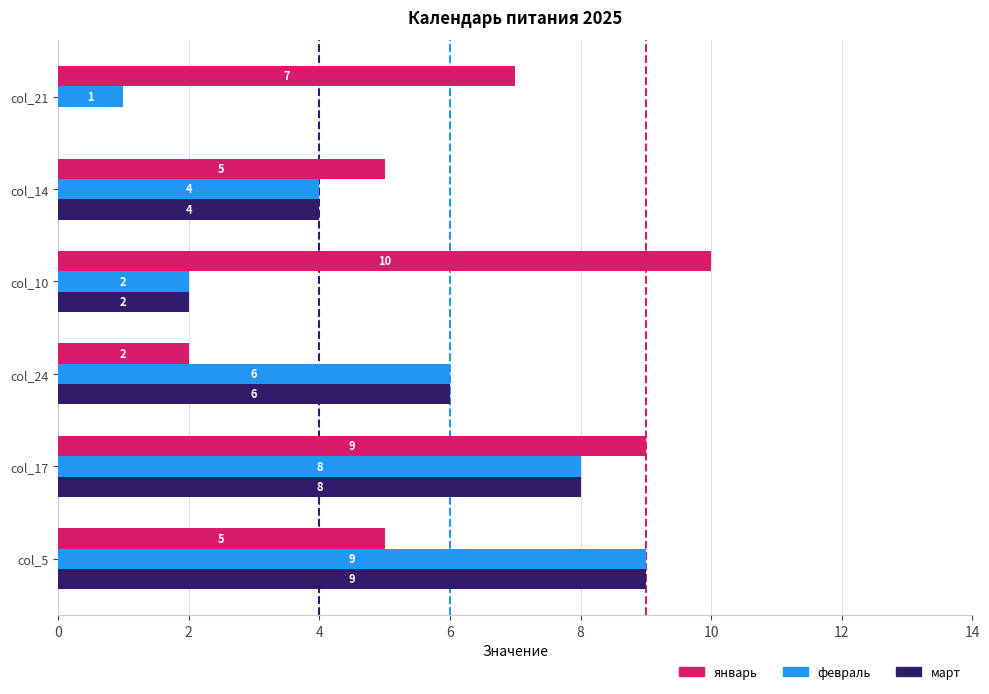

Which series has the largest total across all categories?

январь